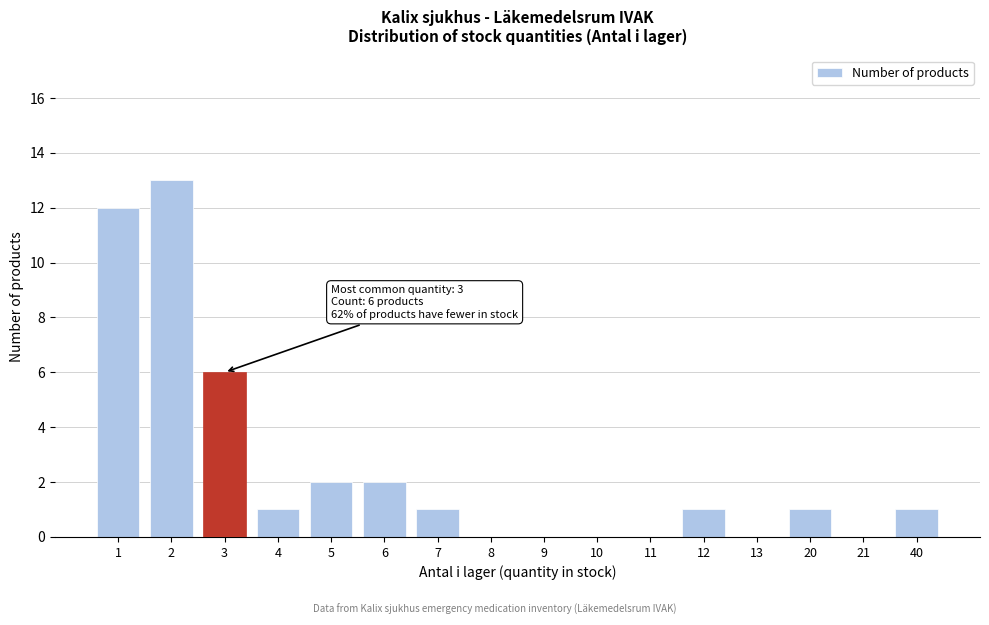

Reading left to right, extract all data points from this chart.

1=12	2=13	3=6	4=1	5=2	6=2	7=1	8=0	9=0	10=0	11=0	12=1	13=0	20=1	21=0	40=1